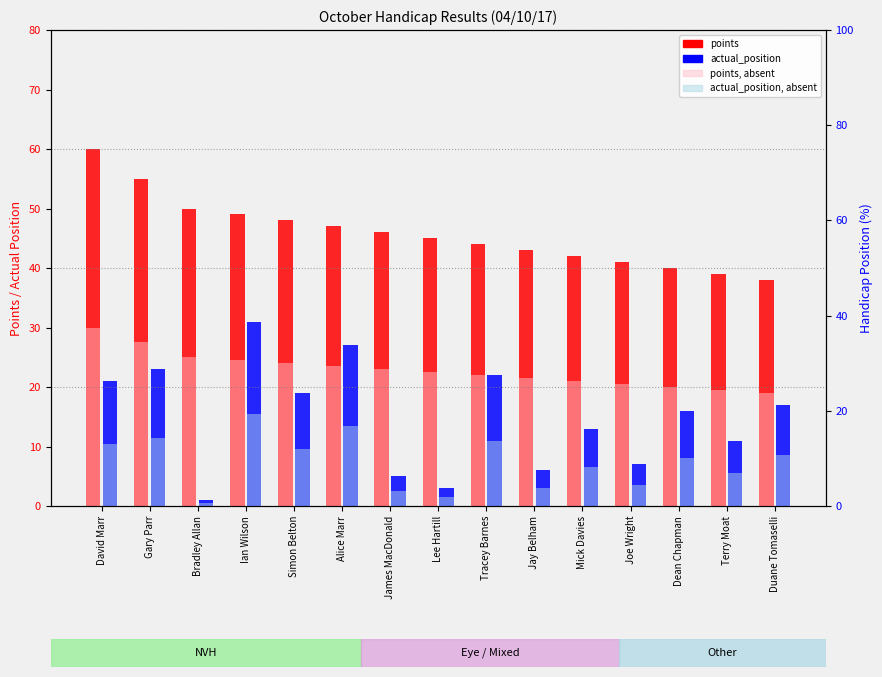

Reading left to right, list all the values displayed in this chart.

points: David Marr=60.0	Gary Parr=55.0	Bradley Allan=50.0	Ian Wilson=49.0	Simon Belton=48.0	Alice Marr=47.0	James MacDonald=46.0	Lee Hartill=45.0	Tracey Barnes=44.0	Jay Belham=43.0	Mick Davies=42.0	Joe Wright=41.0	Dean Chapman=40.0	Terry Moat=39.0	Duane Tomaselli=38.0
actual_position: David Marr=21.0	Gary Parr=23.0	Bradley Allan=1.0	Ian Wilson=31.0	Simon Belton=19.0	Alice Marr=27.0	James MacDonald=5.0	Lee Hartill=3.0	Tracey Barnes=22.0	Jay Belham=6.0	Mick Davies=13.0	Joe Wright=7.0	Dean Chapman=16.0	Terry Moat=11.0	Duane Tomaselli=17.0
points_absent: David Marr=30.0	Gary Parr=27.5	Bradley Allan=25.0	Ian Wilson=24.5	Simon Belton=24.0	Alice Marr=23.5	James MacDonald=23.0	Lee Hartill=22.5	Tracey Barnes=22.0	Jay Belham=21.5	Mick Davies=21.0	Joe Wright=20.5	Dean Chapman=20.0	Terry Moat=19.5	Duane Tomaselli=19.0
actual_position_absent: David Marr=10.5	Gary Parr=11.5	Bradley Allan=0.5	Ian Wilson=15.5	Simon Belton=9.5	Alice Marr=13.5	James MacDonald=2.5	Lee Hartill=1.5	Tracey Barnes=11.0	Jay Belham=3.0	Mick Davies=6.5	Joe Wright=3.5	Dean Chapman=8.0	Terry Moat=5.5	Duane Tomaselli=8.5